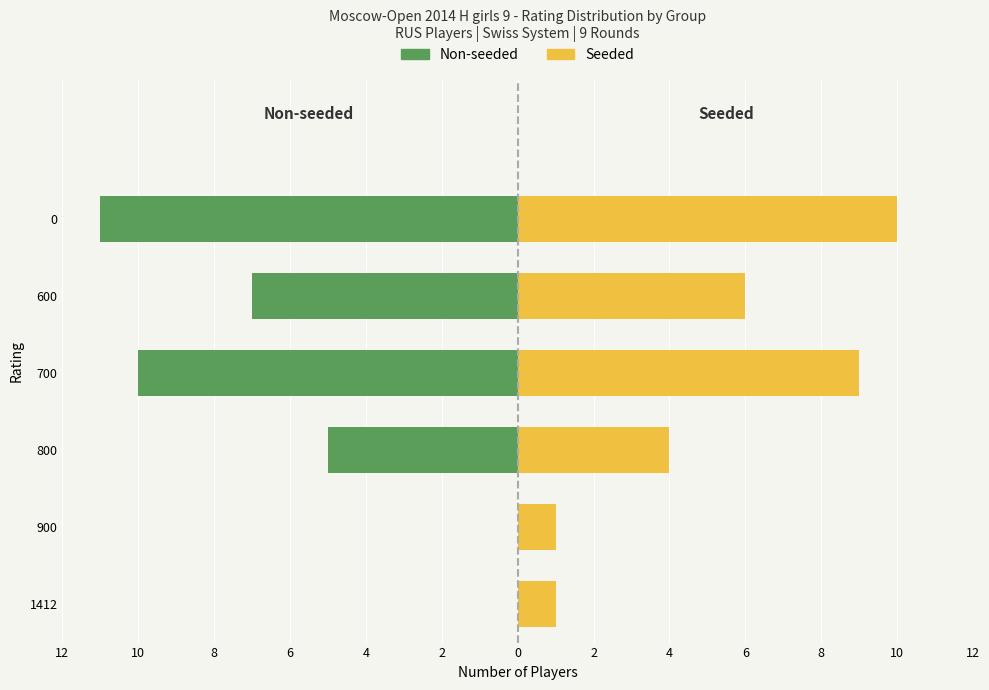

Reading right to left, list all the values displayed in this chart.

Non-seeded: -11	-7	-10	-5	0	0
Seeded: 10	6	9	4	1	1